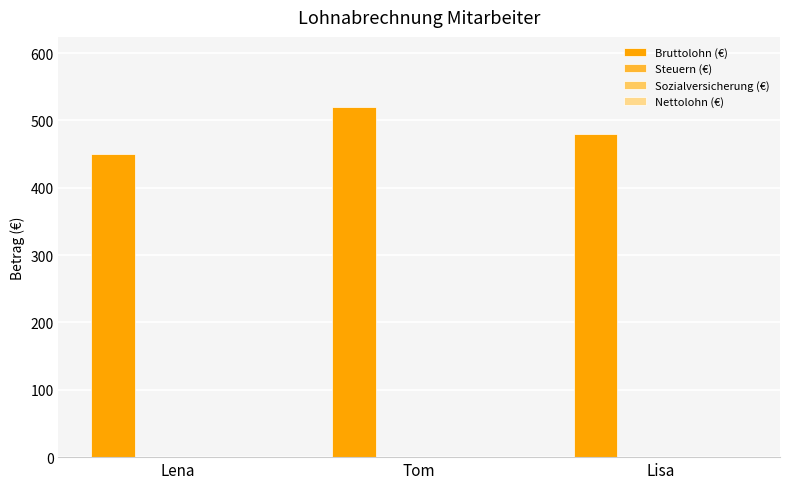

What is the minimum value shown in the chart?

450